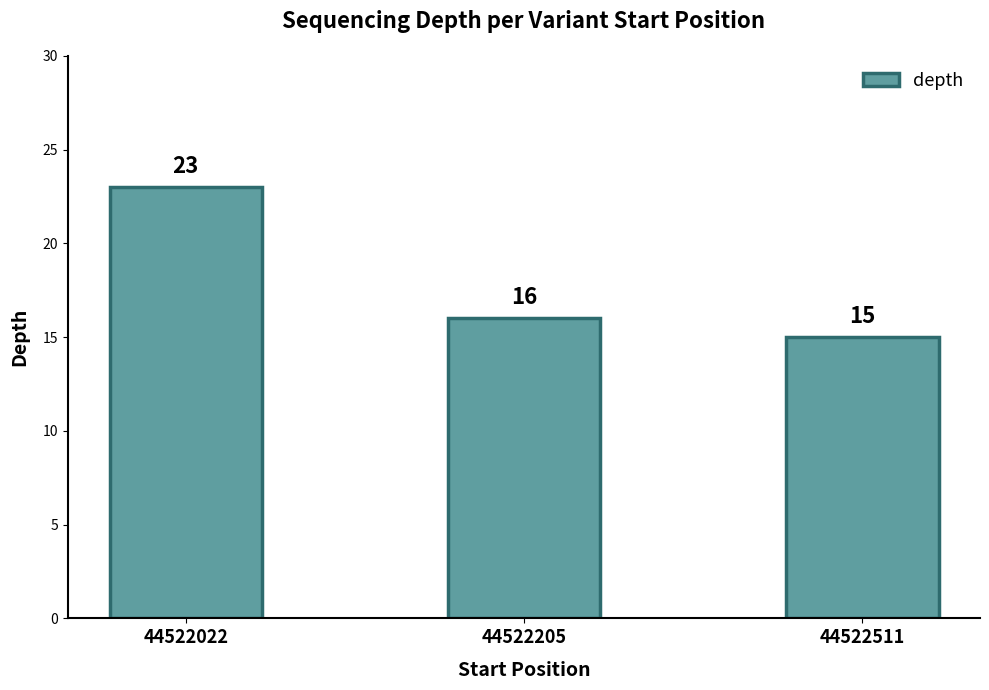

What is the smallest value displayed?

15